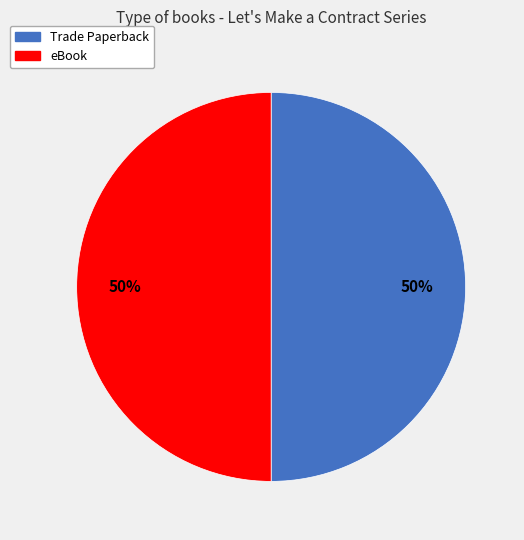

How many segments does this pie chart have?

2